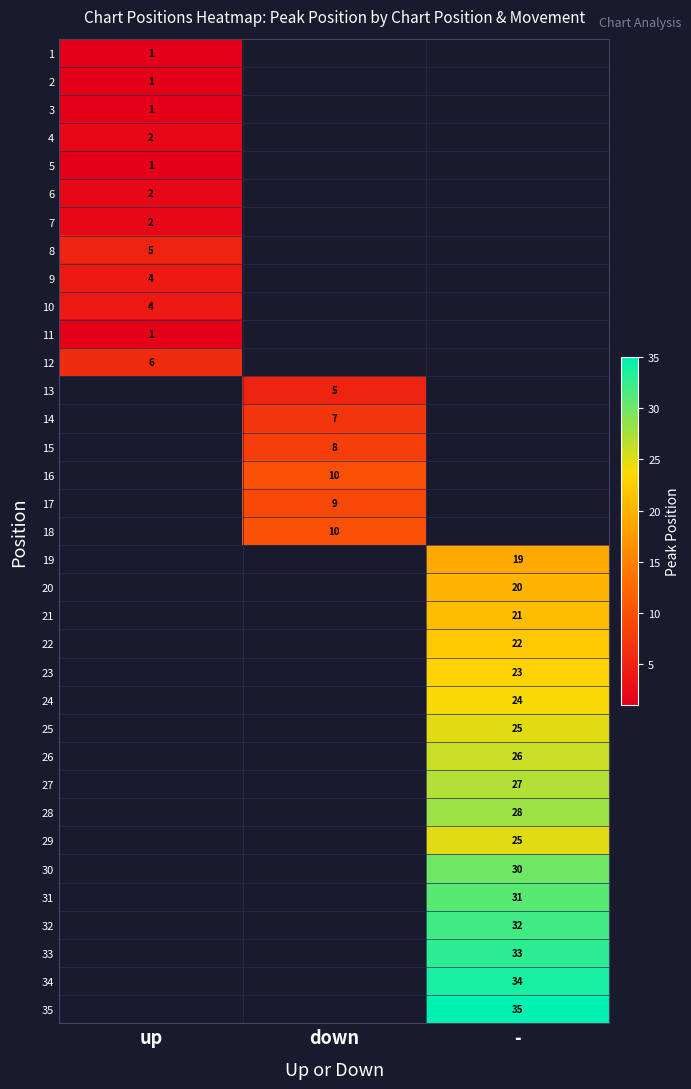

At which category does the chart reach its minimum across all series?

up